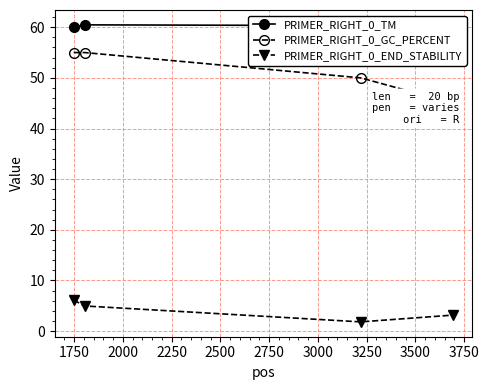

How many interior local valleys does the PRIMER_RIGHT_0_END_STABILITY series have?

1